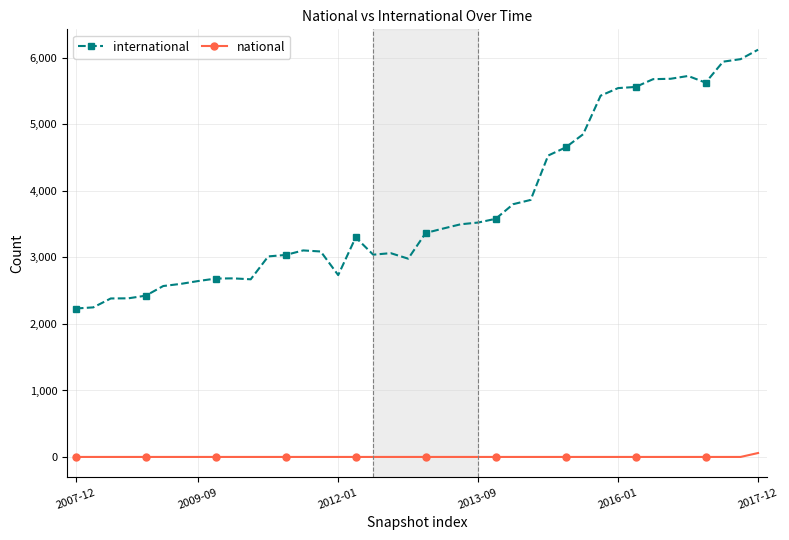

What is the difference between the maximum and minimum values in the international series?

3890